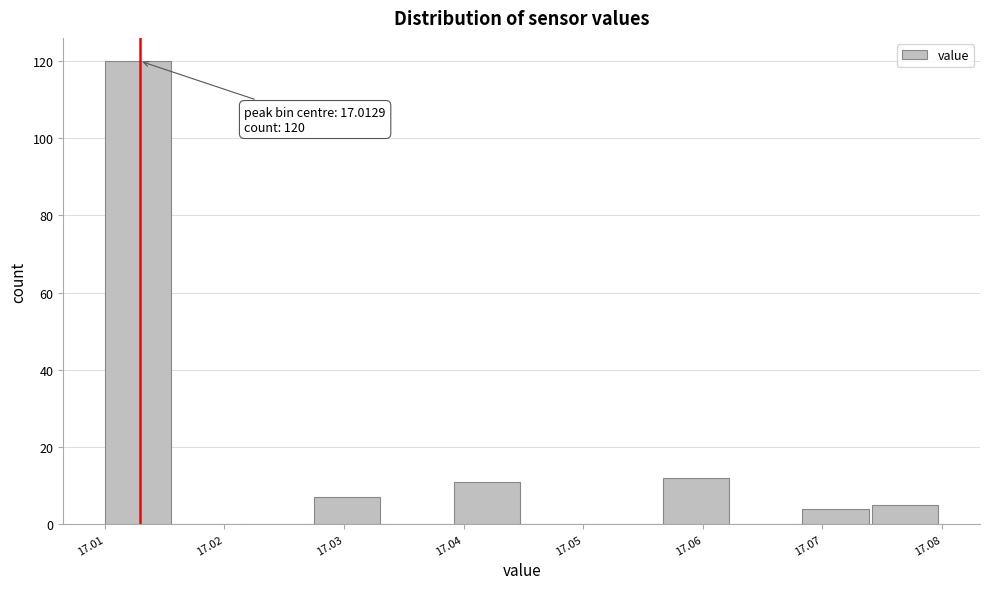

Which range on the x-axis has the tallest bar?

17.010 to 17.016